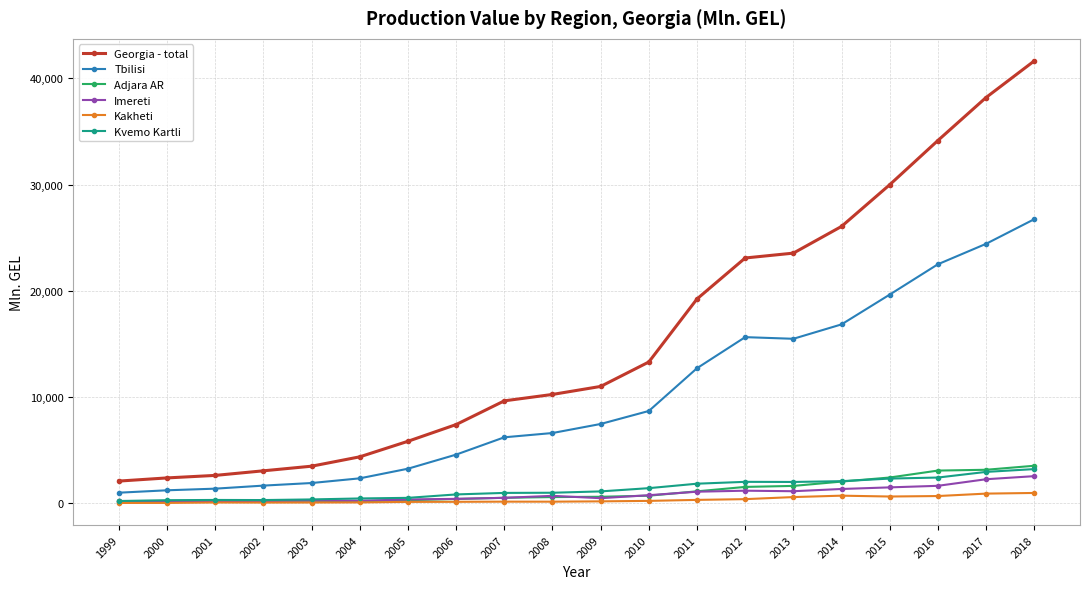

What are all the series names shown in the legend?

Georgia - total, Tbilisi, Adjara AR, Imereti, Kakheti, Kvemo Kartli